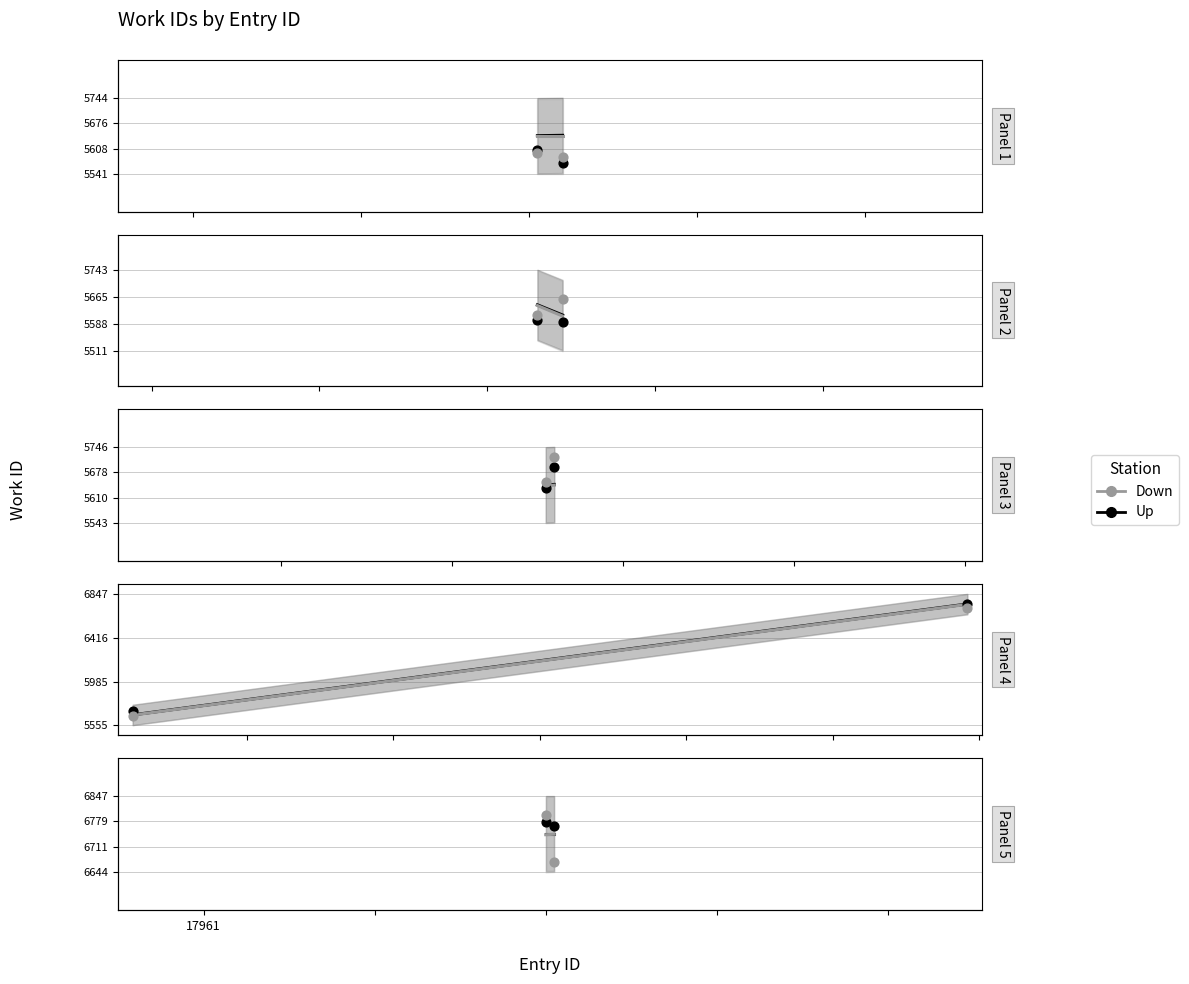

At how many categories does at least one series exceed 5641?

2